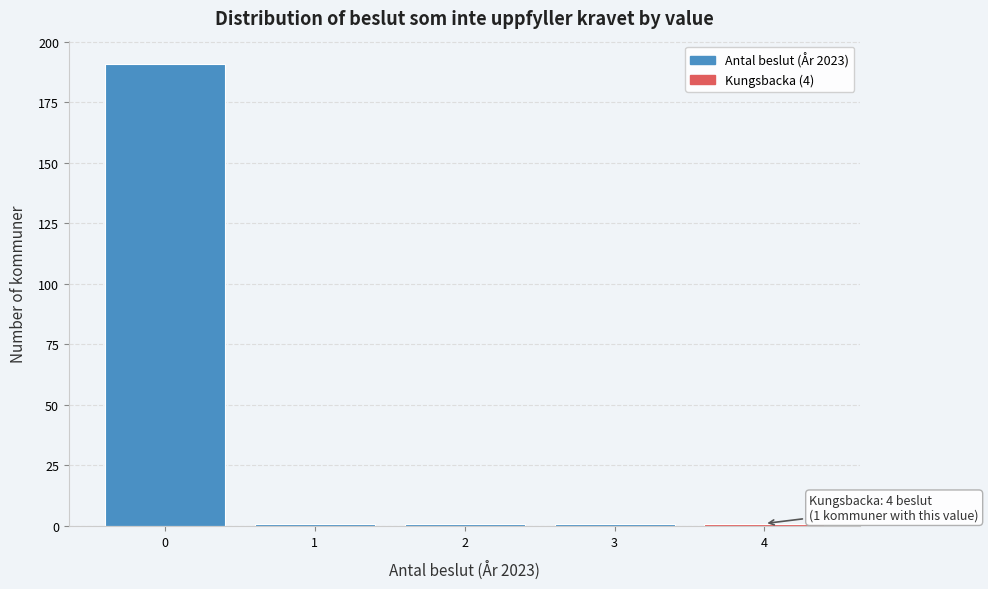

Which range on the x-axis has the tallest bar?

-0.5 to 0.5